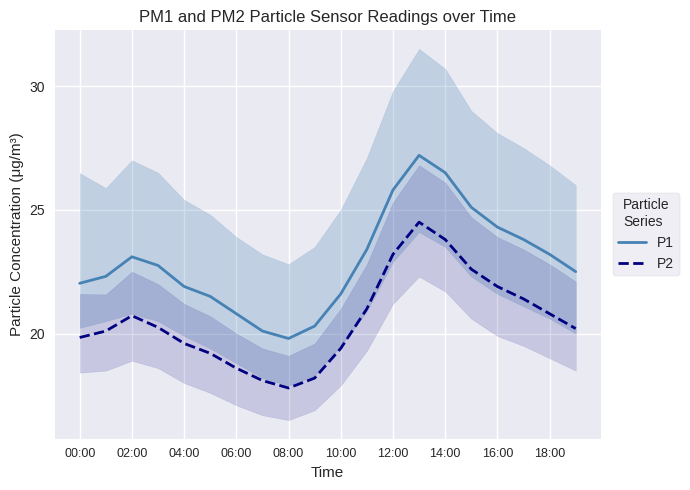

At which category is the sum across all series the highest?

13